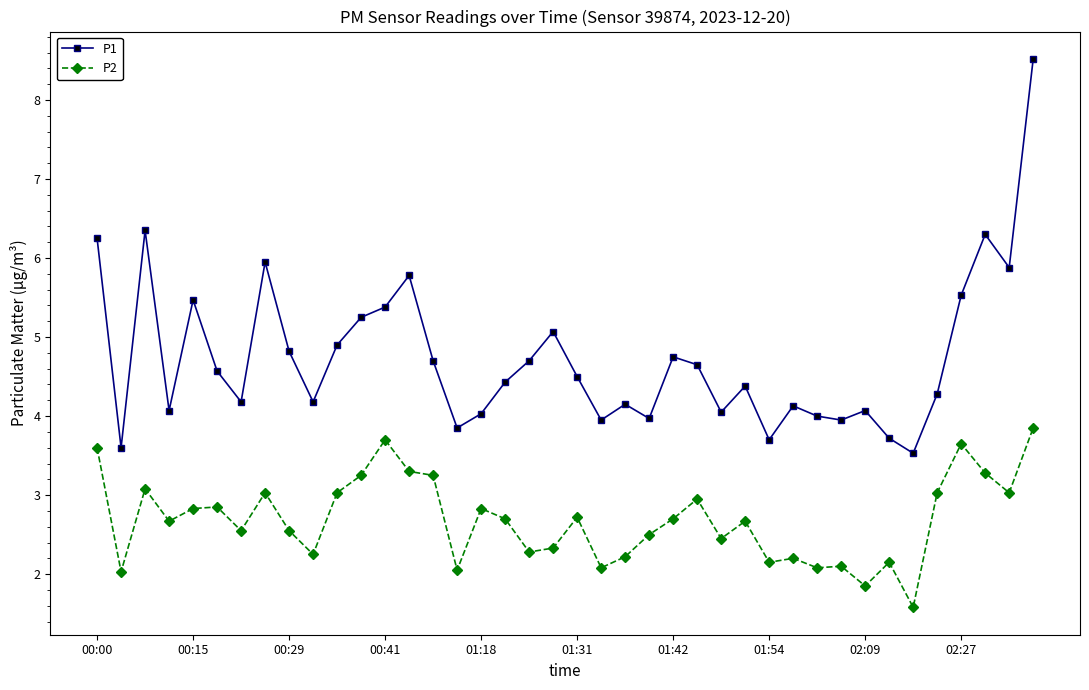

What is the average value of the P2 series?

2.7